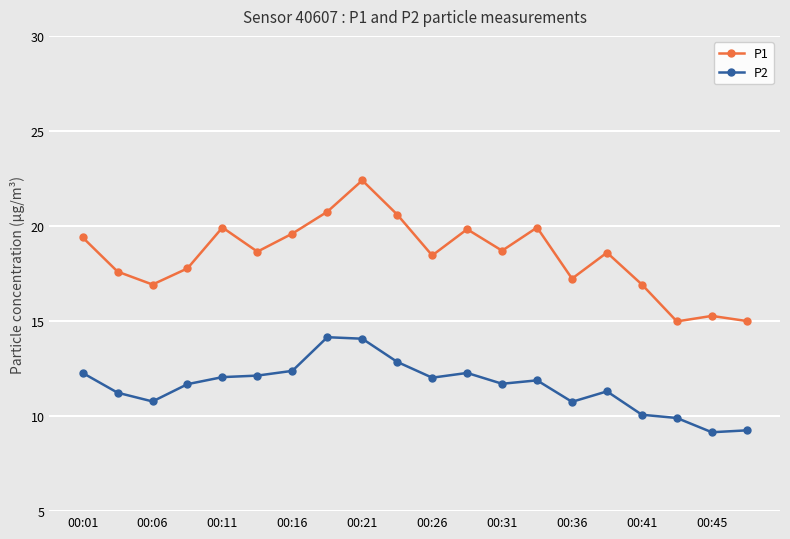

List the series in order of their overall mean, lowest first.

P2, P1